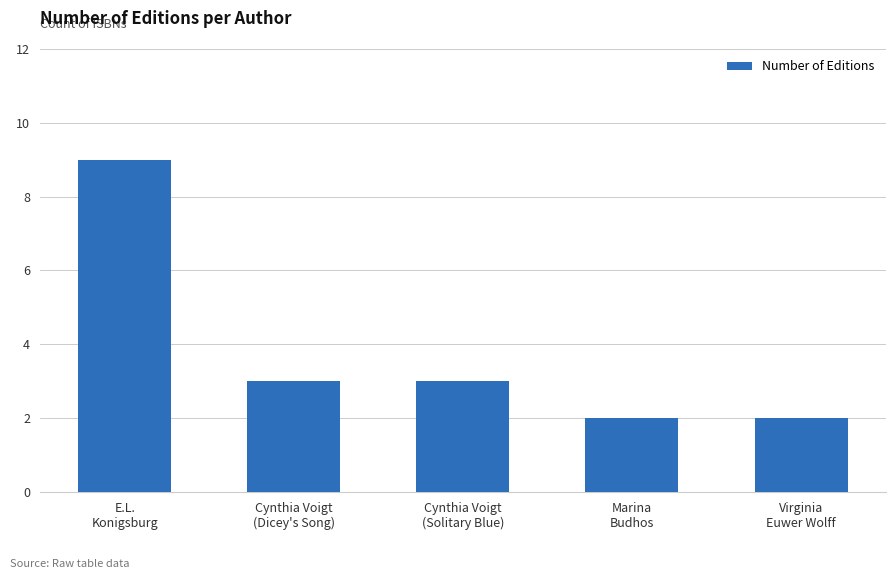

What is the change in value from Cynthia Voigt
(Dicey's Song) to Virginia
Euwer Wolff?

-1